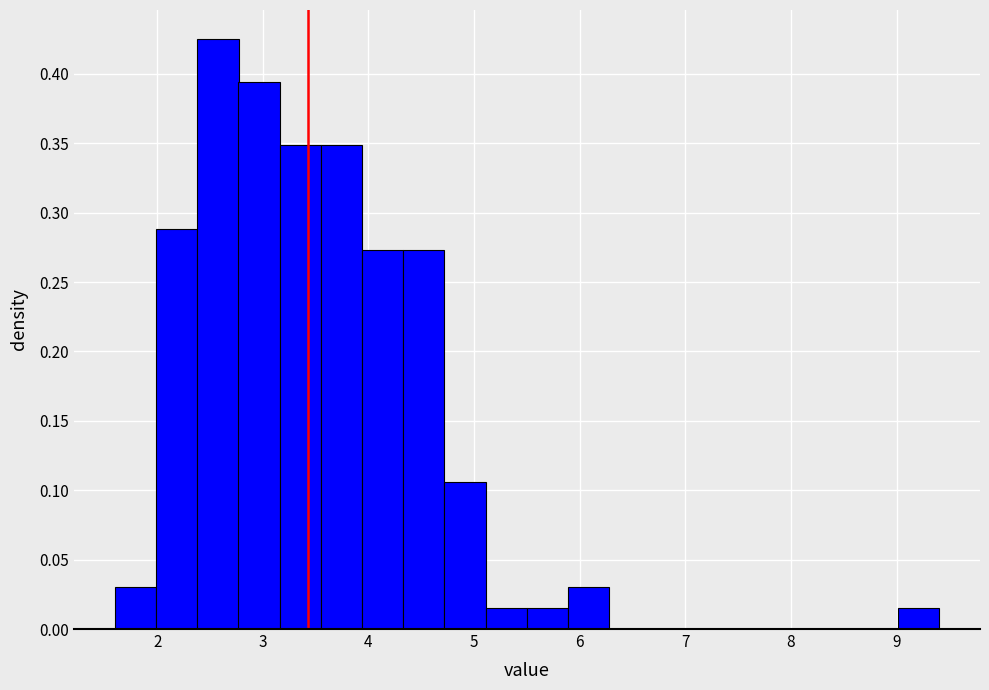

Read against the x-axis, roughly where is the centre of the tallest bar?

2.6